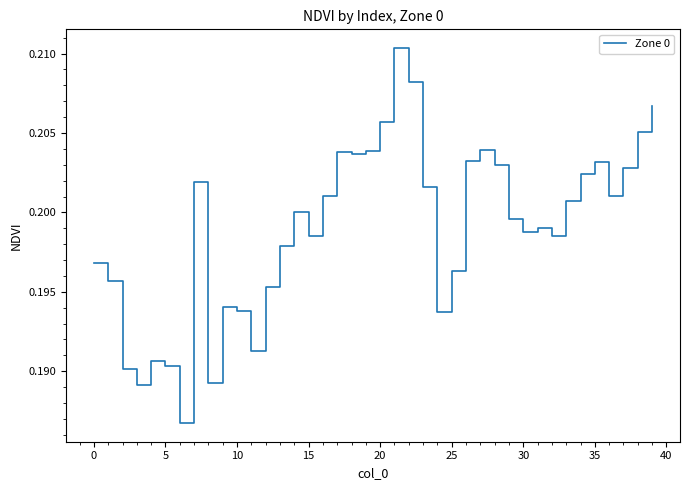

What is the label of the 15th point from the left?

14